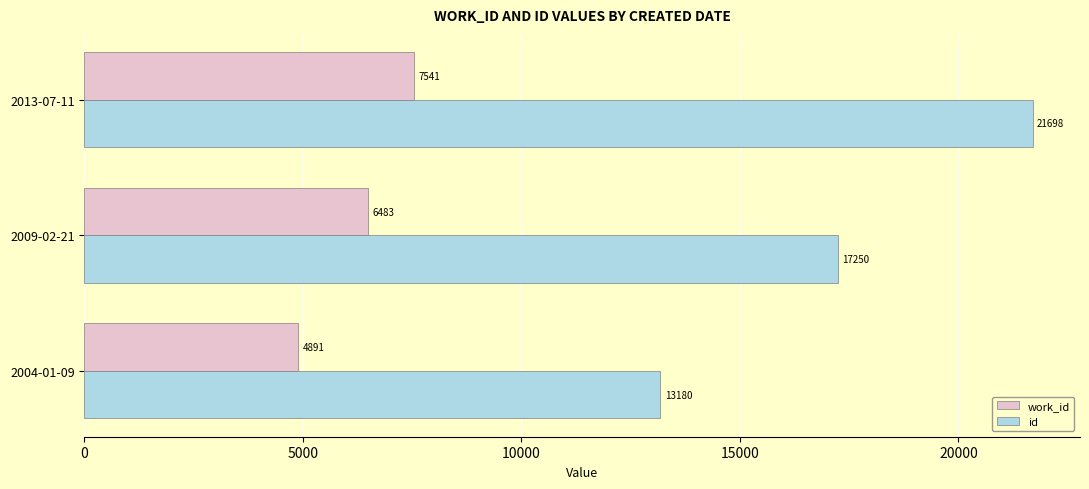

Is the value of work_id at 2004-01-09 greater than the value of id at 2004-01-09?

No